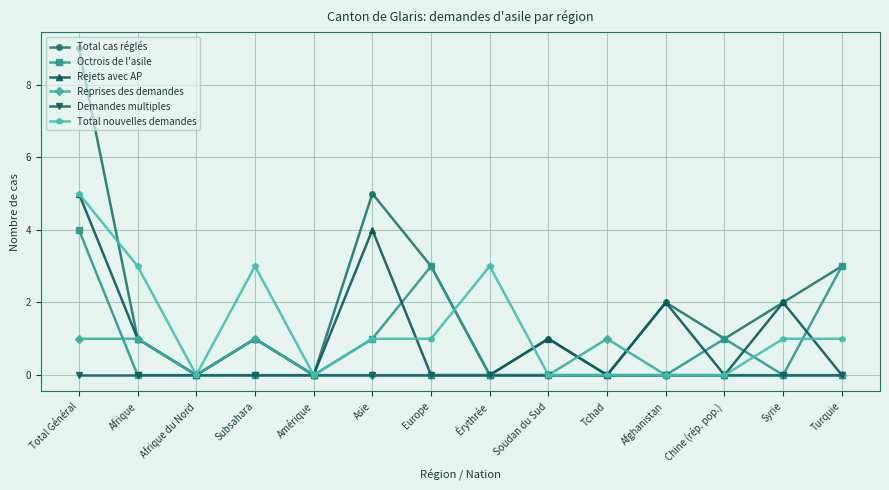

How many interior local peaks does the Total cas réglés series have?

4